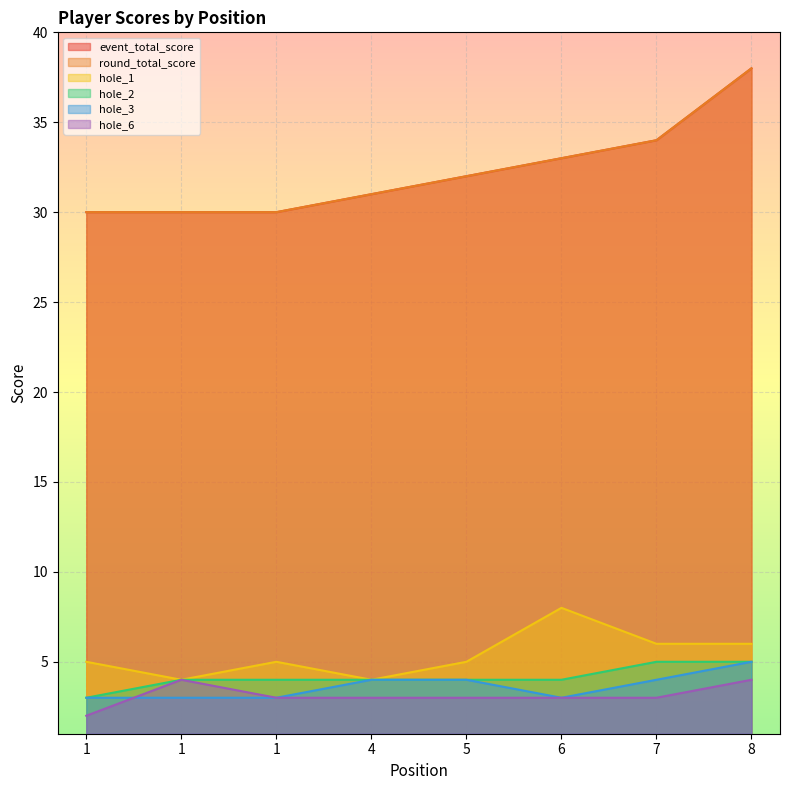

At which category does the chart reach its peak across all series?

8